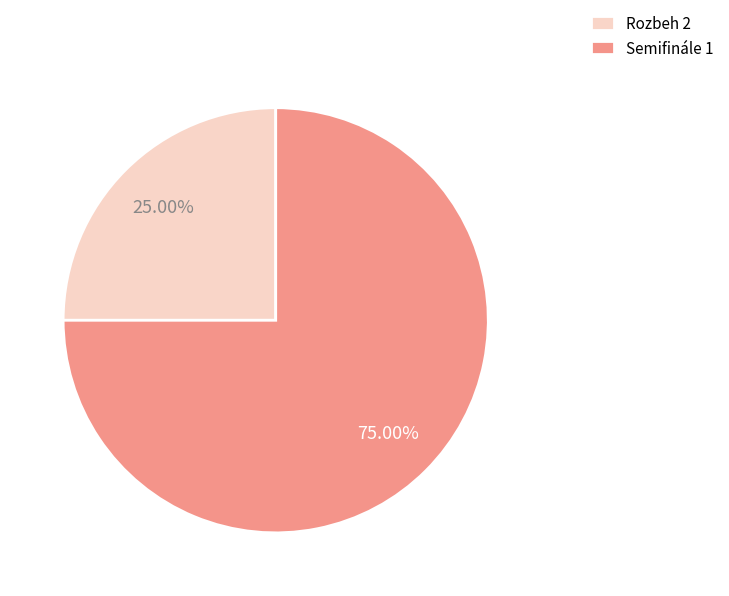

How much of the chart is everything except Semifinále 1?

25.0%